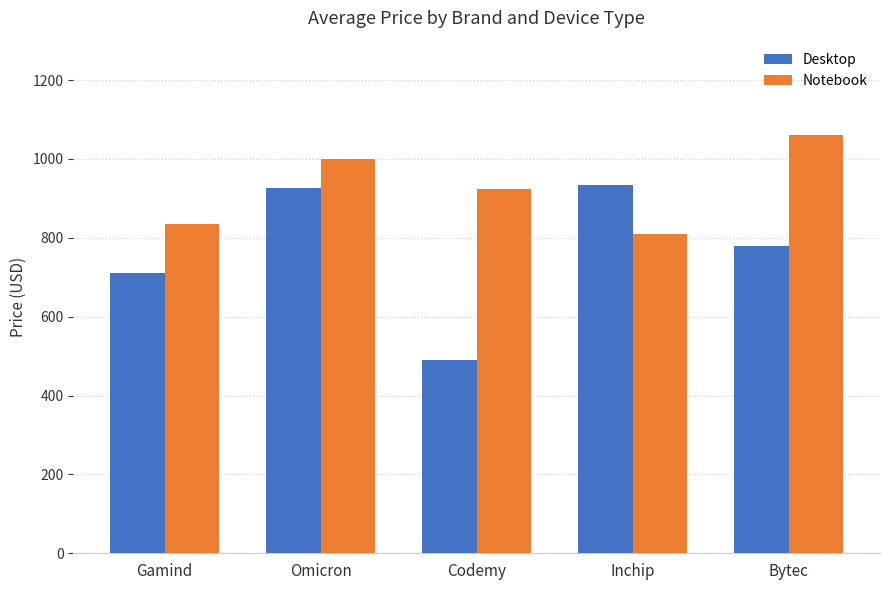

Where is Notebook nearest to the value 935?

Codemy